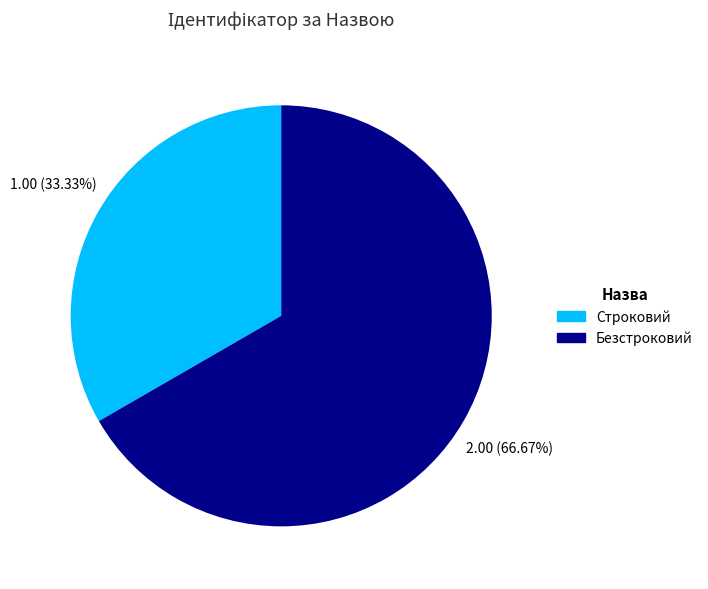

To the nearest percent, what is the combined percentage of Строковий and Безстроковий?

100%